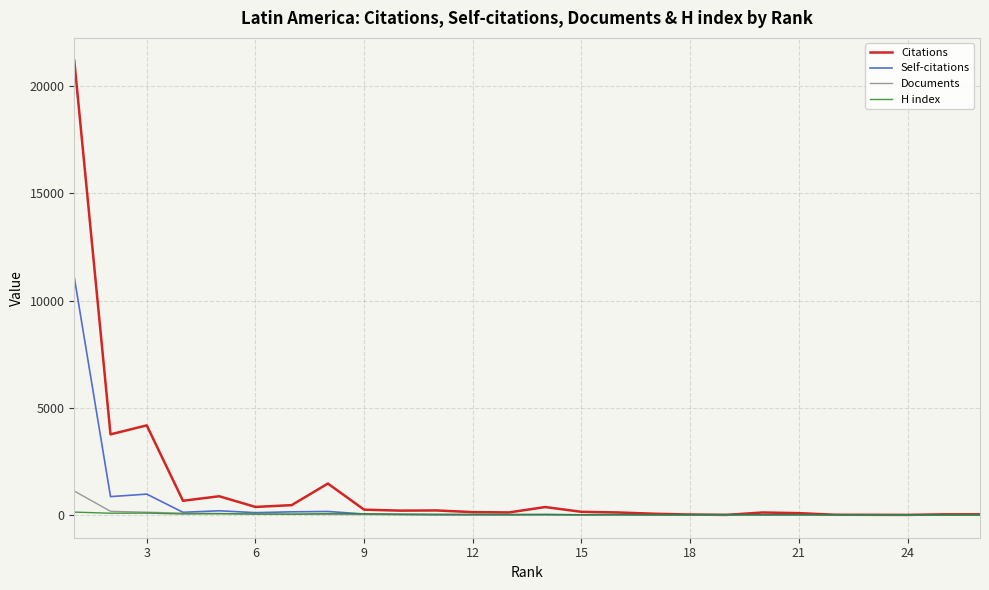

Which series has the widest spread of values?

Citations